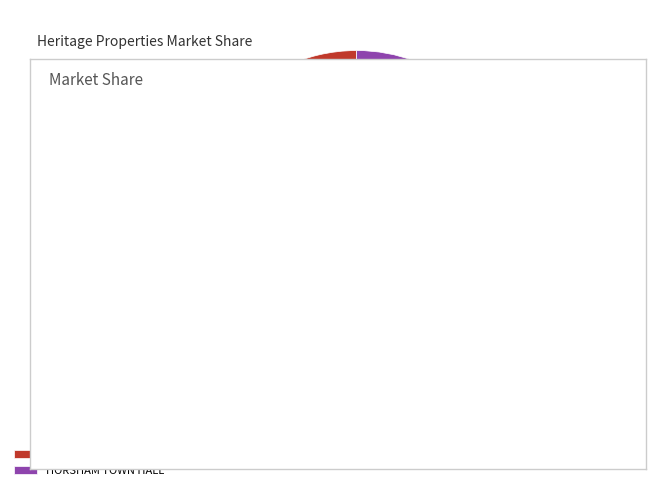

How many slices are in this pie chart?

2